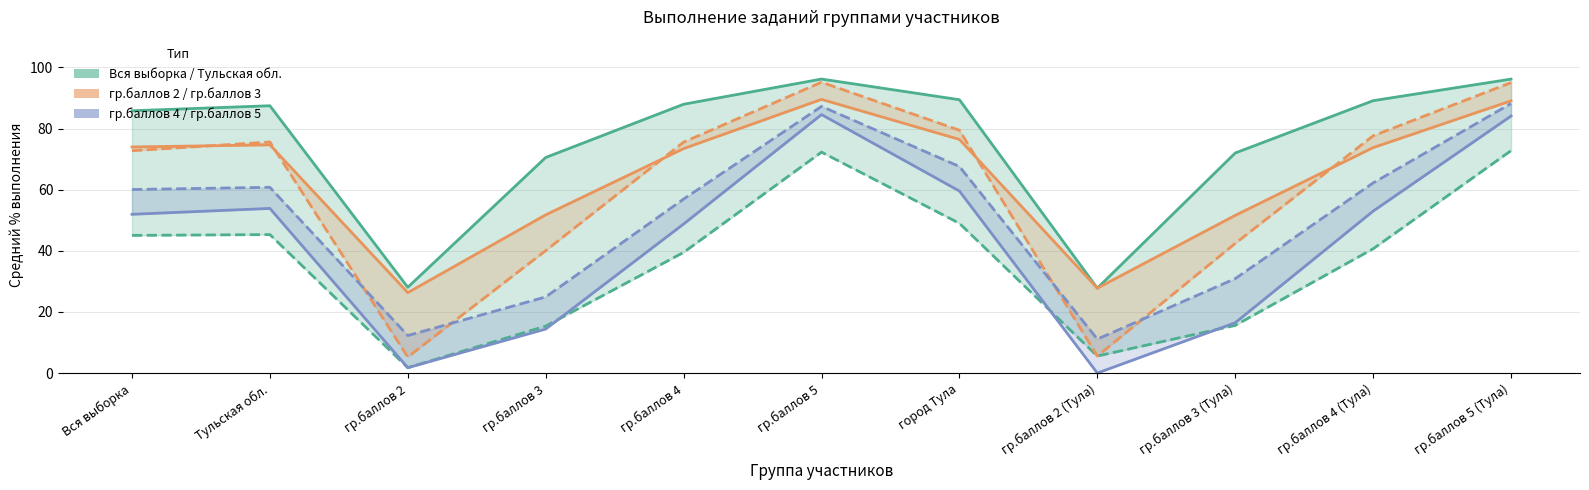

Does the chart display data point markers on the line(s)?

No